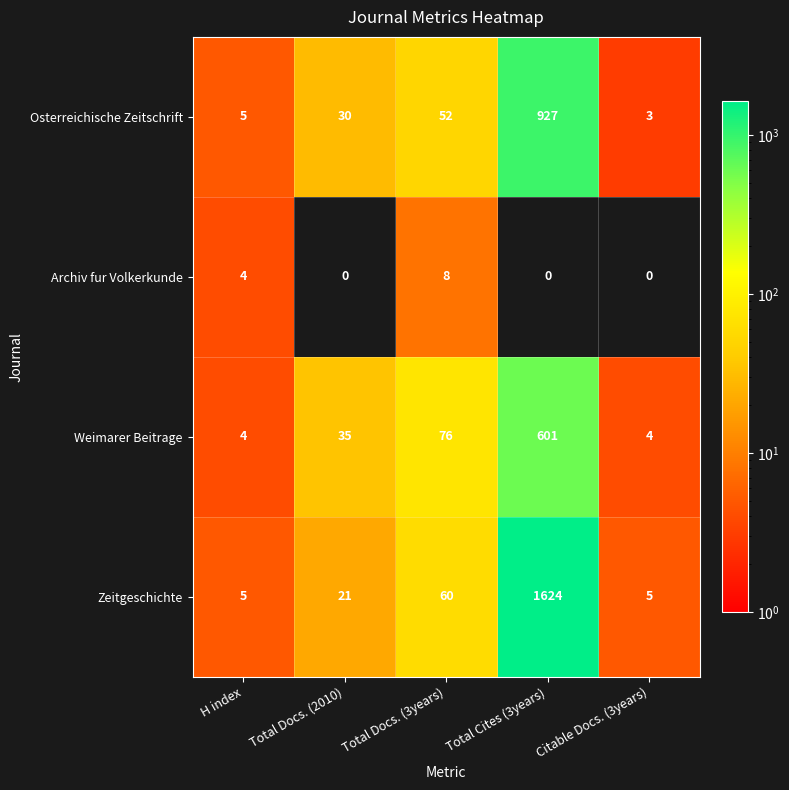

The Zeitgeschichte series shows 21 at Total Docs. (2010). True or false?

True